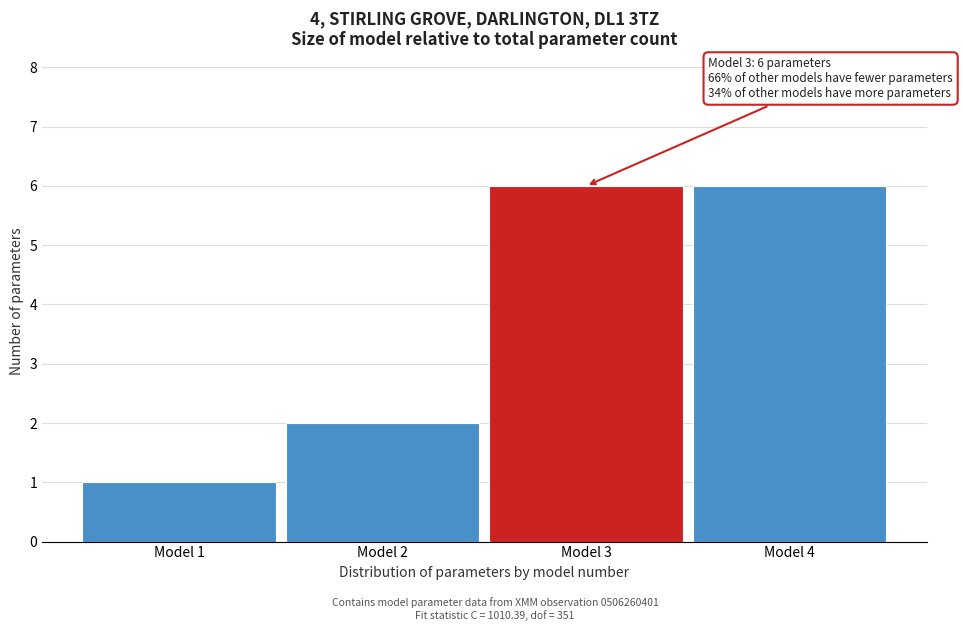

Reading left to right, transcribe all the data shown in this chart.

1	2	6	6